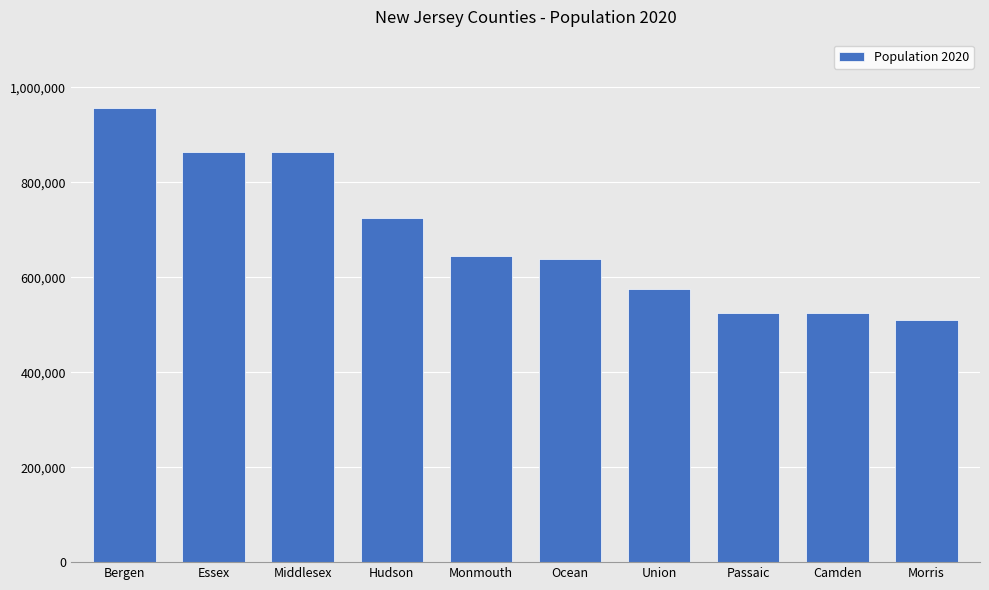

The chart shows a value of 863728 at Essex. True or false?

True